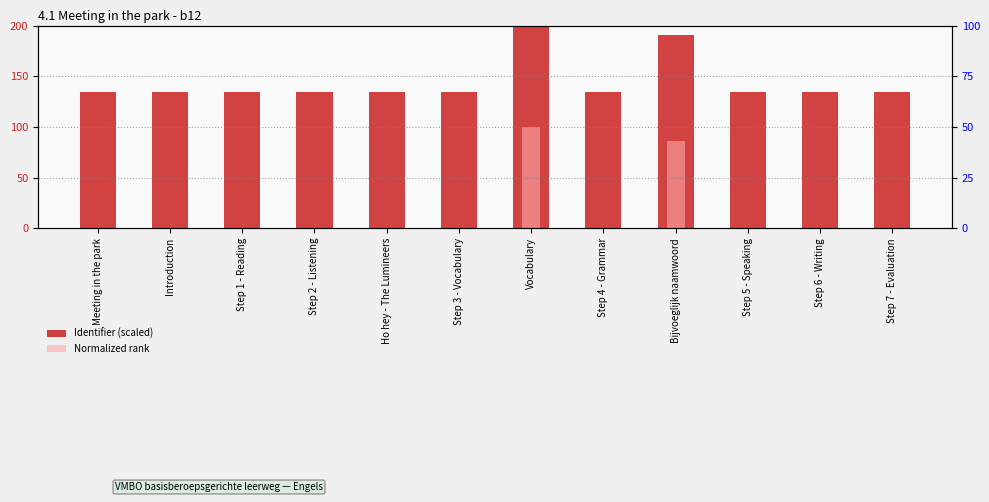

Reading left to right, extract all data points from this chart.

Identifier (scaled): 134.5	134.5	134.5	134.5	134.5	134.5	200.0	134.5	191.1	134.5	134.5	134.5
Normalized rank: 0.0	0.0	0.0	0.0	0.0	0.0	100.0	0.0	86.5	0.0	0.0	0.0